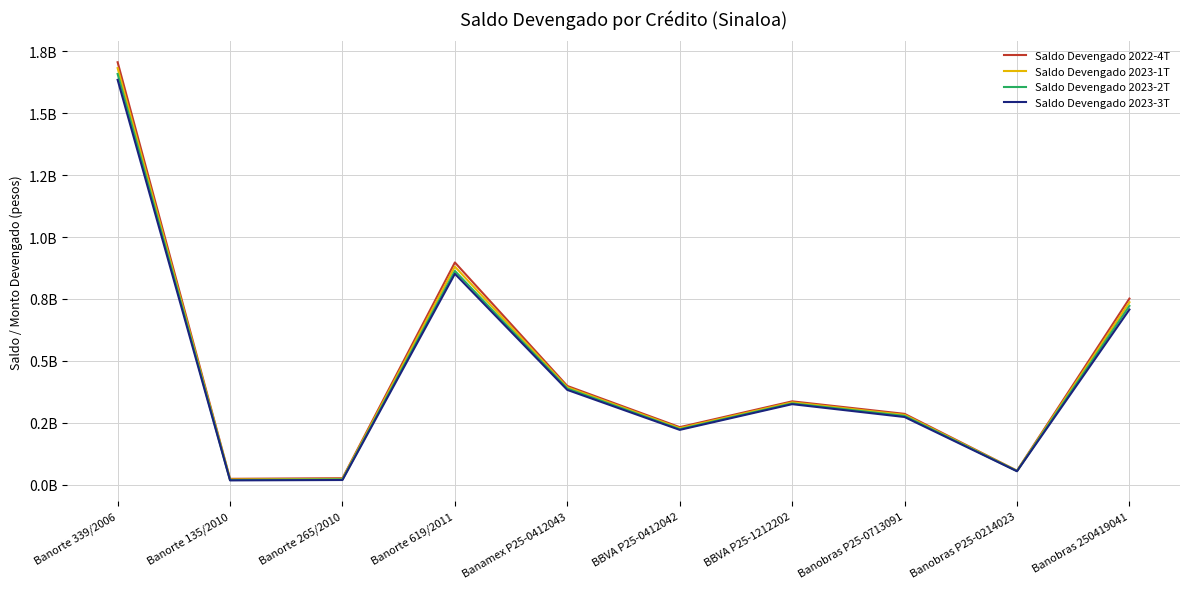

The Saldo Devengado 2023-2T series shows 367801843.2 at BBVA P25-0412042. True or false?

False